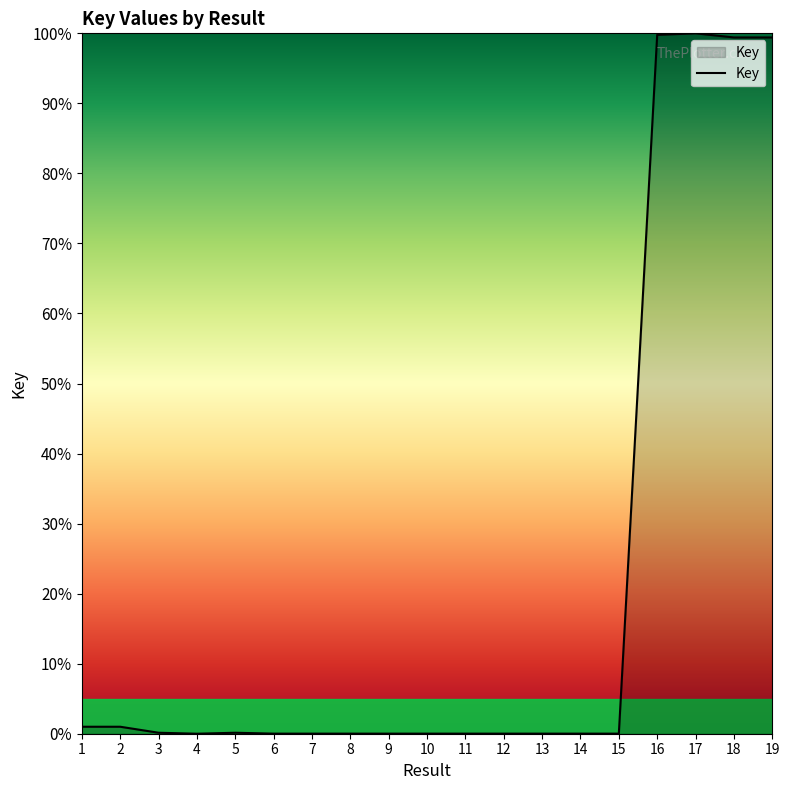

The value at 16 is 36.2. True or false?

False